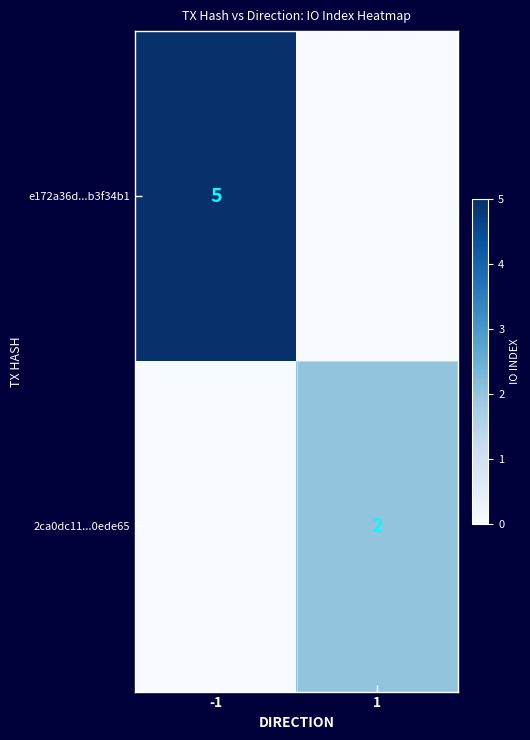

Is it true that e172a36d...b3f34b1 equals 3 at -1?

False